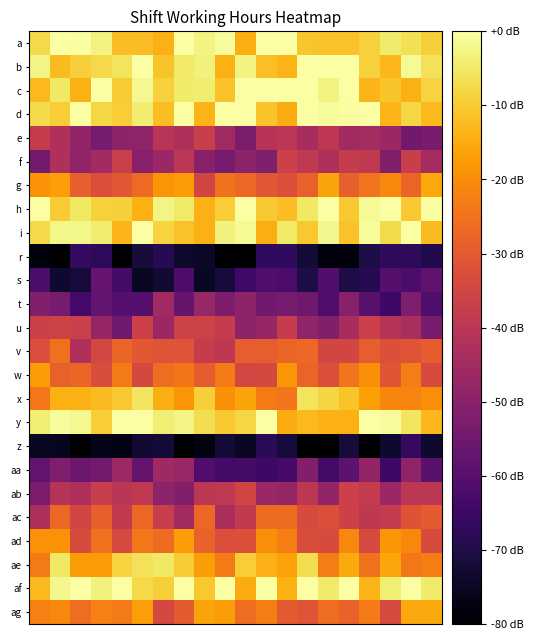

Reading left to right, transcribe all the data shown in this chart.

a: -7.5	0.0	-0.4	-3.0	-11.9	-11.9	-13.8	0.0	-3.0	-0.8	-14.6	0.0	0.0	-10.8	-11.4	-11.3	-8.9	-4.5	-6.4	-9.2
b: -2.8	-12.2	-9.2	-7.7	-5.9	0.0	-11.0	-4.7	-3.2	-14.1	-2.8	-11.6	-13.7	0.0	0.0	0.0	-8.9	-13.0	-1.3	-6.2
c: -12.6	-5.1	-14.3	0.0	-9.8	-1.7	-8.8	-4.6	-4.1	-11.3	0.0	0.0	0.0	0.0	-3.0	0.0	-13.2	-11.1	-14.1	-8.5
d: -7.2	-9.6	0.0	-7.9	-9.4	-4.1	-12.2	0.0	-13.5	0.0	0.0	-11.0	-14.9	0.0	-0.9	-0.4	0.0	-13.5	-7.8	-12.7
e: -37.7	-42.5	-48.4	-53.7	-48.8	-48.5	-40.4	-42.2	-37.3	-45.6	-52.6	-40.7	-39.8	-43.8	-39.6	-45.1	-44.5	-46.4	-54.5	-52.8
f: -54.4	-42.3	-48.7	-44.8	-36.8	-50.0	-46.8	-39.9	-50.4	-53.5	-49.2	-51.8	-36.4	-38.8	-42.3	-37.6	-38.9	-51.3	-37.1	-44.2
g: -18.9	-17.1	-28.6	-32.8	-30.4	-26.5	-18.6	-17.8	-34.9	-24.8	-26.7	-30.6	-32.6	-28.2	-16.1	-28.5	-24.6	-20.9	-27.7	-15.6
h: 0.0	-10.0	-5.1	-9.0	-9.3	-14.3	-2.8	-4.9	-14.0	-9.4	0.0	-10.2	-12.1	-5.2	0.0	-10.2	-1.6	0.0	-10.2	-0.4
i: -7.6	-2.4	-2.3	-4.3	-13.2	0.0	-8.6	-11.3	-14.2	-3.2	-1.4	-14.7	-4.8	-10.5	-2.1	-11.5	-1.2	-7.3	0.0	-12.2
r: -78.2	-80.0	-66.5	-67.5	-79.8	-71.8	-68.7	-73.9	-74.4	-80.0	-80.0	-67.1	-67.0	-72.3	-78.2	-78.0	-70.5	-67.1	-67.3	-69.4
s: -62.2	-73.3	-71.8	-57.0	-62.9	-74.8	-73.0	-61.7	-74.9	-71.8	-64.0	-61.2	-62.0	-70.5	-60.8	-70.3	-68.5	-60.1	-62.0	-58.0
t: -51.8	-53.6	-63.1	-57.6	-59.7	-60.1	-45.5	-57.1	-47.2	-52.4	-49.1	-54.9	-53.5	-55.1	-61.1	-50.6	-59.4	-64.5	-52.1	-61.5
u: -36.2	-35.9	-36.7	-47.6	-54.7	-36.4	-46.4	-35.7	-35.7	-37.9	-49.1	-47.3	-38.0	-48.7	-51.6	-43.9	-36.3	-41.1	-43.6	-53.1
v: -32.7	-25.2	-42.2	-34.6	-27.5	-30.2	-31.1	-31.0	-37.8	-39.1	-28.8	-28.8	-27.7	-26.7	-34.8	-35.0	-29.0	-32.0	-31.0	-29.1
w: -17.2	-28.2	-27.5	-33.1	-23.4	-34.3	-25.7	-24.1	-29.3	-23.2	-34.4	-34.3	-18.5	-27.8	-32.5	-24.6	-19.6	-30.7	-22.5	-33.3
x: -24.0	-14.4	-14.2	-12.3	-10.5	-5.5	-14.7	-18.5	-9.1	-19.6	-16.2	-23.4	-24.5	-5.7	-8.3	-11.1	-16.8	-21.5	-21.9	-20.0
y: -4.0	-0.7	-1.8	-9.4	0.0	-0.2	-3.9	-2.8	-6.6	-10.0	-7.9	0.0	-14.7	-12.7	-14.1	-14.2	0.0	-0.9	-5.5	-13.0
z: -75.2	-75.5	-80.0	-76.3	-77.0	-72.7	-72.3	-80.0	-77.5	-72.5	-74.9	-67.9	-71.8	-80.0	-80.0	-72.2	-80.0	-73.3	-66.2	-73.5
aa: -57.2	-52.1	-55.8	-54.1	-46.2	-57.3	-45.8	-46.9	-61.1	-63.6	-63.0	-64.6	-63.1	-51.3	-63.6	-58.6	-48.1	-64.5	-48.7	-59.4
ab: -52.6	-41.1	-42.4	-37.5	-40.3	-38.9	-49.4	-51.5	-40.0	-38.9	-35.2	-46.7	-47.6	-39.5	-48.2	-36.4	-37.8	-46.4	-40.0	-39.9
ac: -42.9	-26.9	-34.9	-28.5	-38.6	-27.1	-37.2	-44.8	-26.9	-43.2	-38.6	-26.0	-26.0	-33.5	-32.4	-36.0	-39.1	-38.4	-31.5	-30.0
ad: -19.2	-19.2	-33.2	-25.1	-33.8	-24.0	-26.2	-17.2	-28.0	-32.7	-32.1	-19.8	-22.6	-33.0	-33.3	-21.0	-33.5	-18.6	-20.9	-33.4
ae: -23.3	-5.3	-17.5	-17.6	-8.7	-6.1	-5.3	-9.9	-17.5	-23.3	-9.5	-13.8	-16.5	-6.9	-22.8	-15.1	-24.8	-15.6	-23.9	-22.6
af: -12.6	-2.0	-0.1	-3.3	0.0	-7.5	-9.3	0.0	-10.5	0.0	-14.8	0.0	-14.1	0.0	-4.4	0.0	-13.5	-3.9	0.0	-4.5
ag: -22.4	-21.1	-25.9	-22.4	-23.3	-17.0	-34.1	-29.4	-16.0	-17.2	-25.9	-22.6	-29.5	-31.2	-25.7	-27.9	-23.3	-33.4	-15.5	-15.3